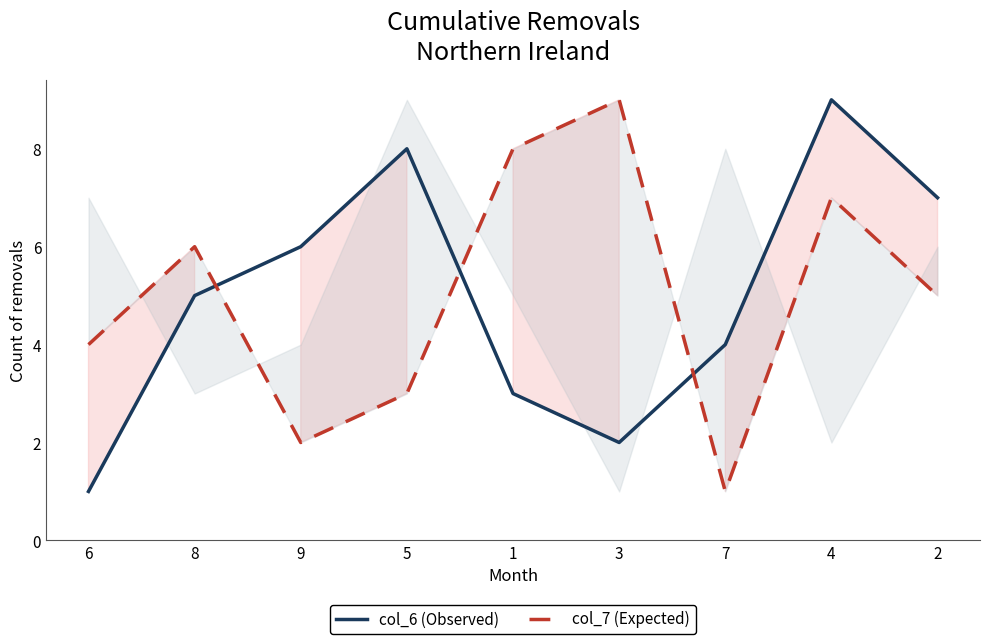

What is the highest value of the col_6 (Observed) series?

9